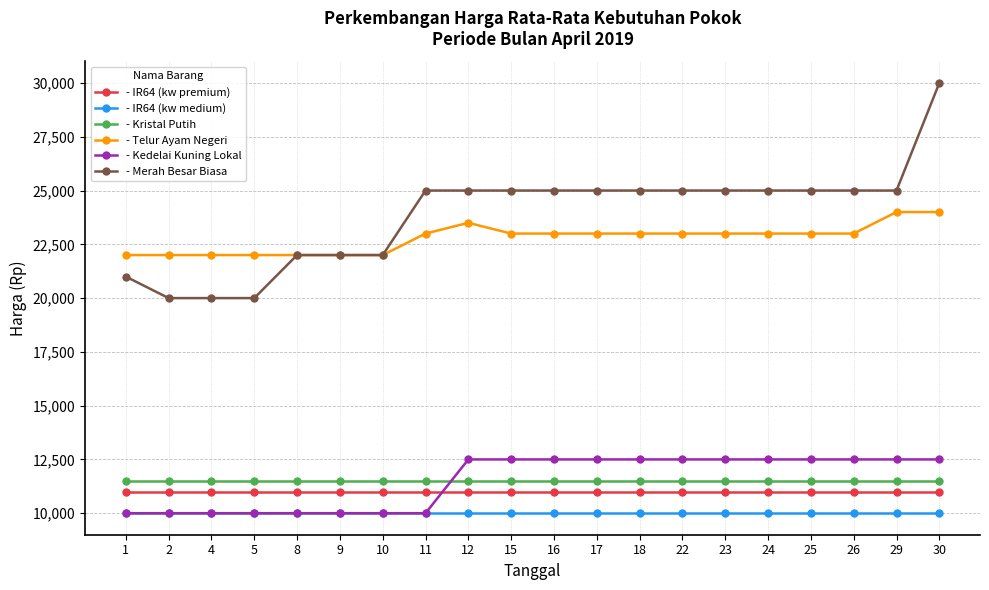

What is the value of the - Kristal Putih point at the 2nd from the left?

11500